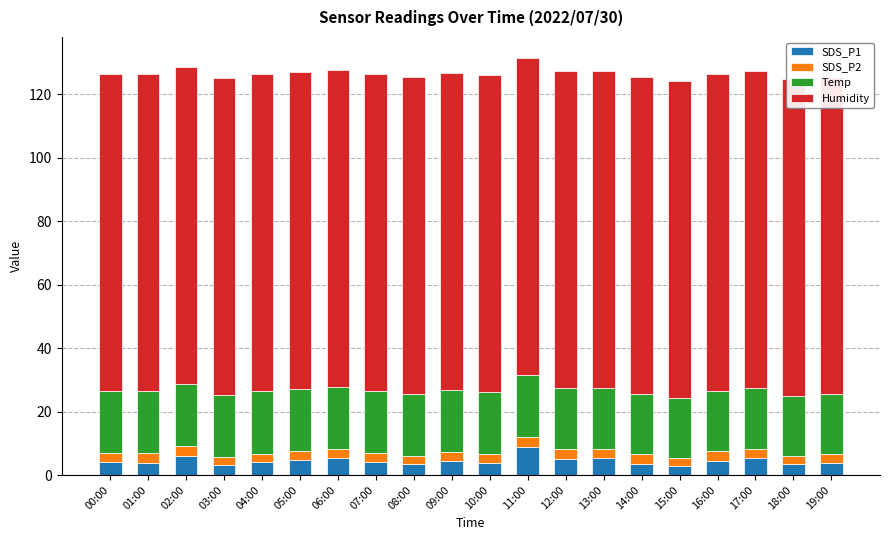

What is the value of the Temp bar at the 20th from the left?

19.0